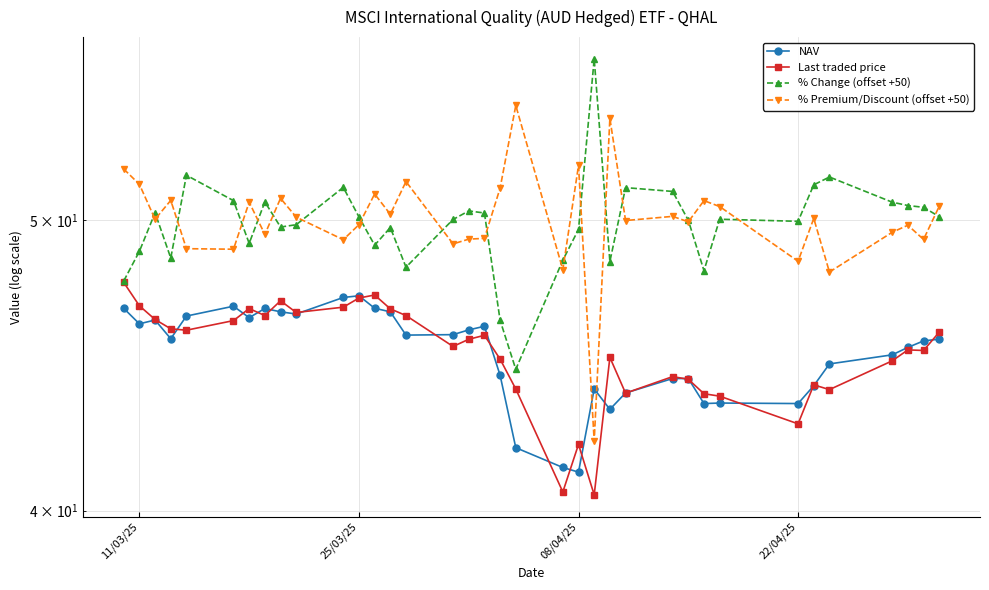

Is this an area chart (filled region under the line)?

No